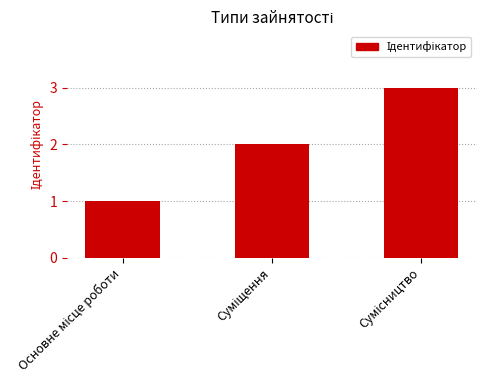

What is the maximum value shown in the chart?

3